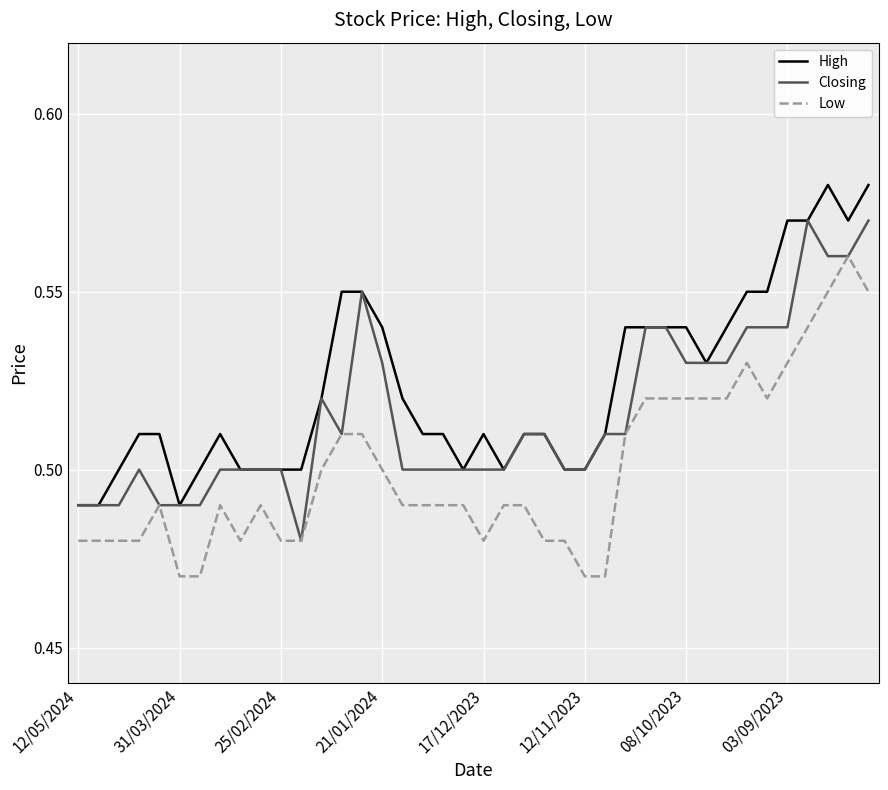

True or false: Low and High cross at least once.

False